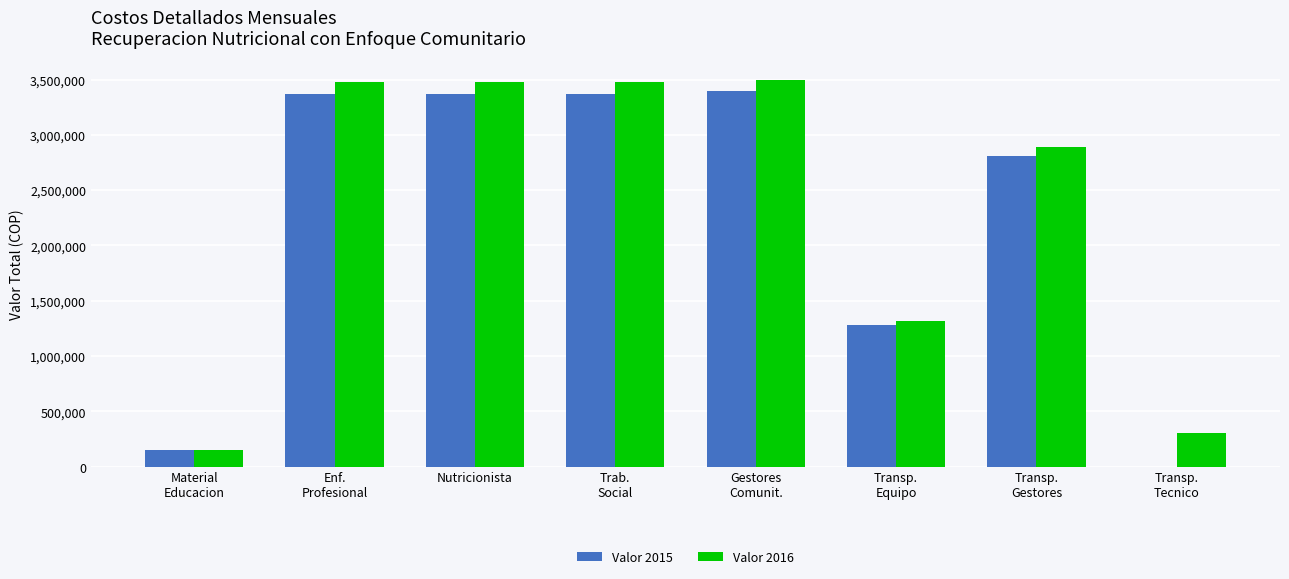

The Valor 2016 series shows 3474131 at Nutricionista. True or false?

True